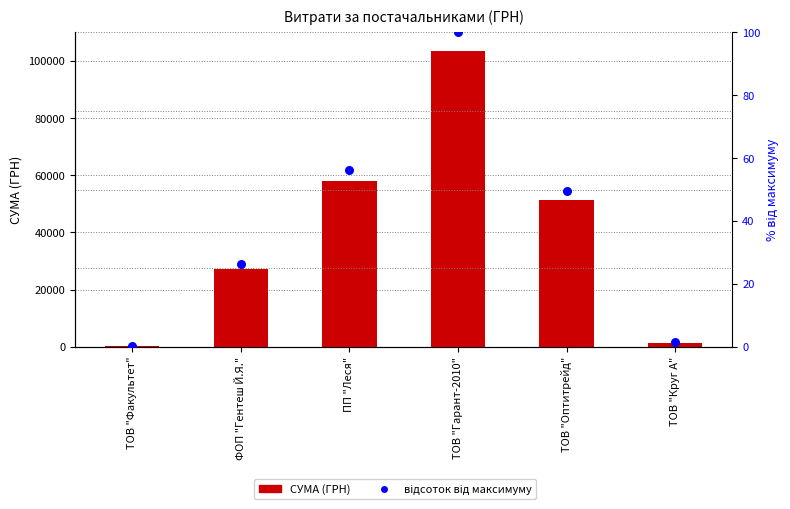

At which category is the sum across all series the highest?

ТОВ "Гарант-2010"